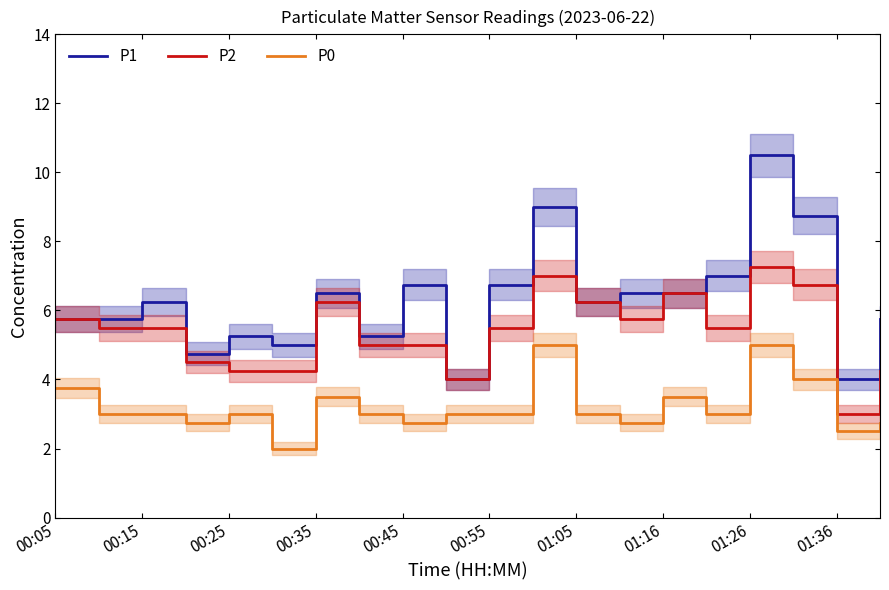

What is the maximum value shown in the chart?

10.5